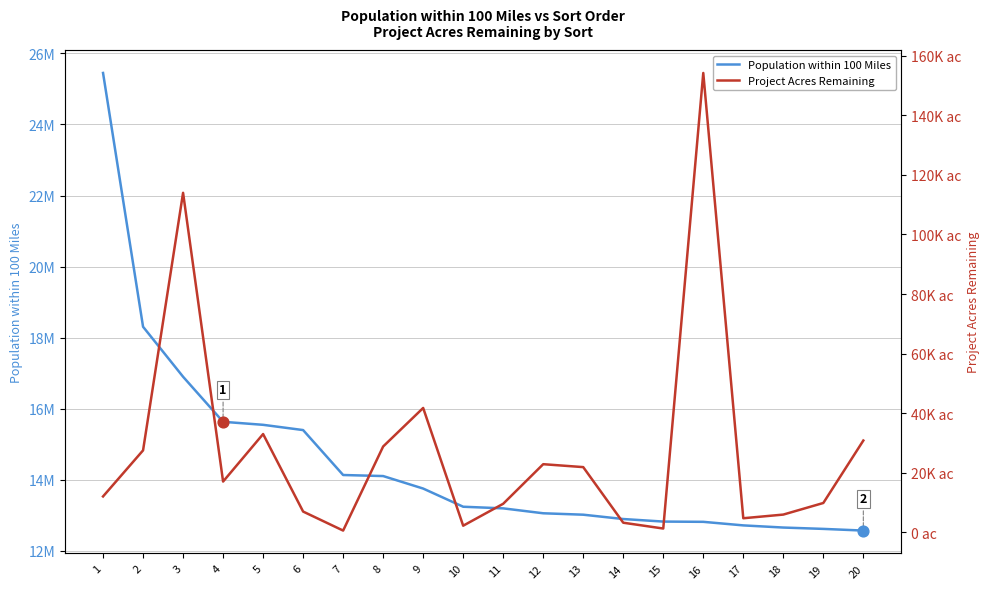

Is the value of Population within 100 Miles at 11 greater than the value of Project Acres Remaining at 18?

Yes